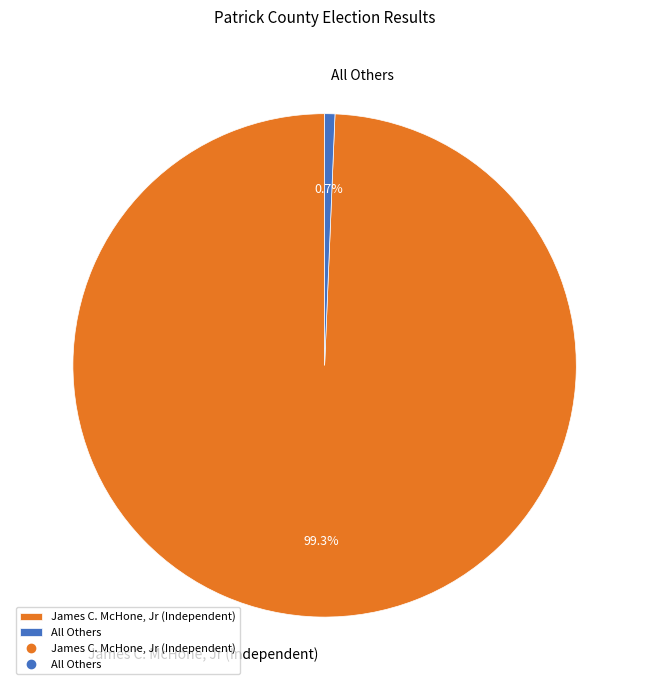

How many slices are in this pie chart?

2